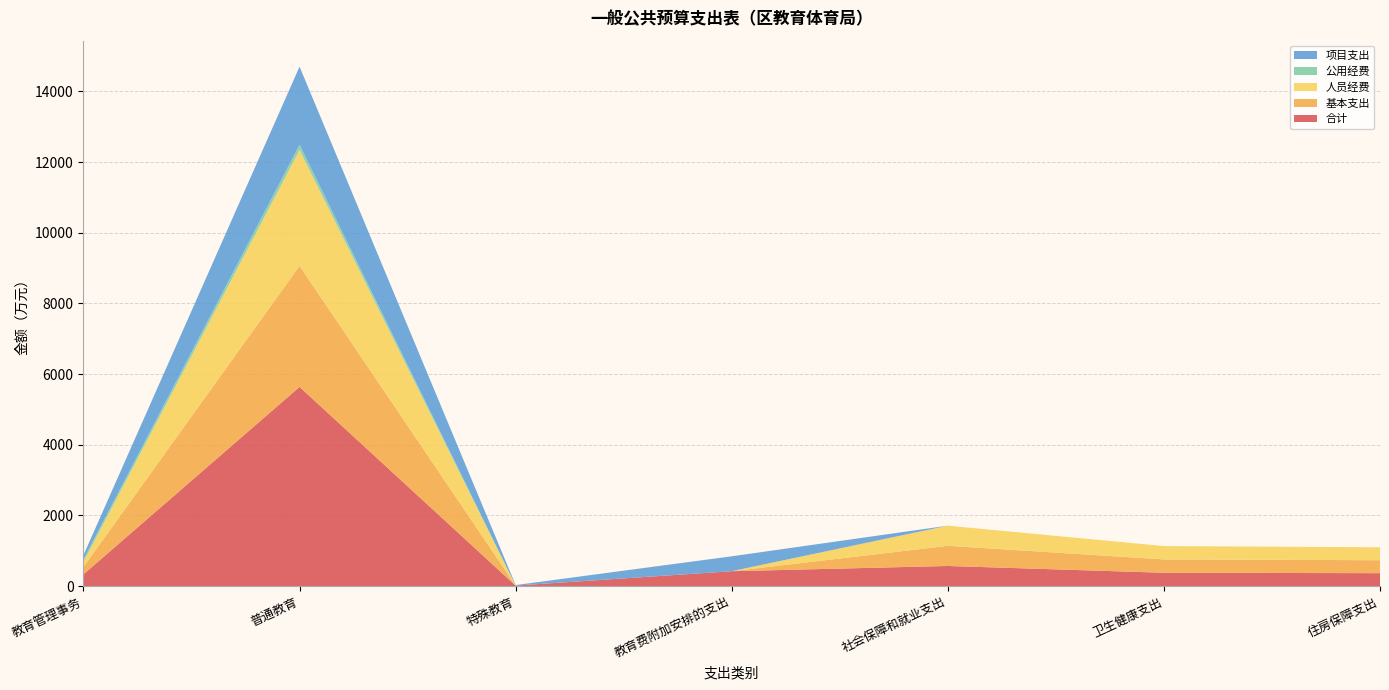

Reading left to right, extract all data points from this chart.

合计: 教育管理事务=333.8	普通教育=5637.5	特殊教育=15.0	教育费附加安排的支出=422.0	社会保障和就业支出=570.2	卫生健康支出=377.8	住房保障支出=366.4
基本支出: 教育管理事务=208.8	普通教育=3425.8	特殊教育=0.0	教育费附加安排的支出=0.0	社会保障和就业支出=570.2	卫生健康支出=377.8	住房保障支出=366.4
人员经费: 教育管理事务=144.1	普通教育=3275.4	特殊教育=0.0	教育费附加安排的支出=0.0	社会保障和就业支出=570.2	卫生健康支出=377.8	住房保障支出=366.4
公用经费: 教育管理事务=64.7	普通教育=150.4	特殊教育=0.0	教育费附加安排的支出=0.0	社会保障和就业支出=0.0	卫生健康支出=0.0	住房保障支出=0.0
项目支出: 教育管理事务=125.0	普通教育=2211.7	特殊教育=15.0	教育费附加安排的支出=422.0	社会保障和就业支出=0.0	卫生健康支出=0.0	住房保障支出=0.0